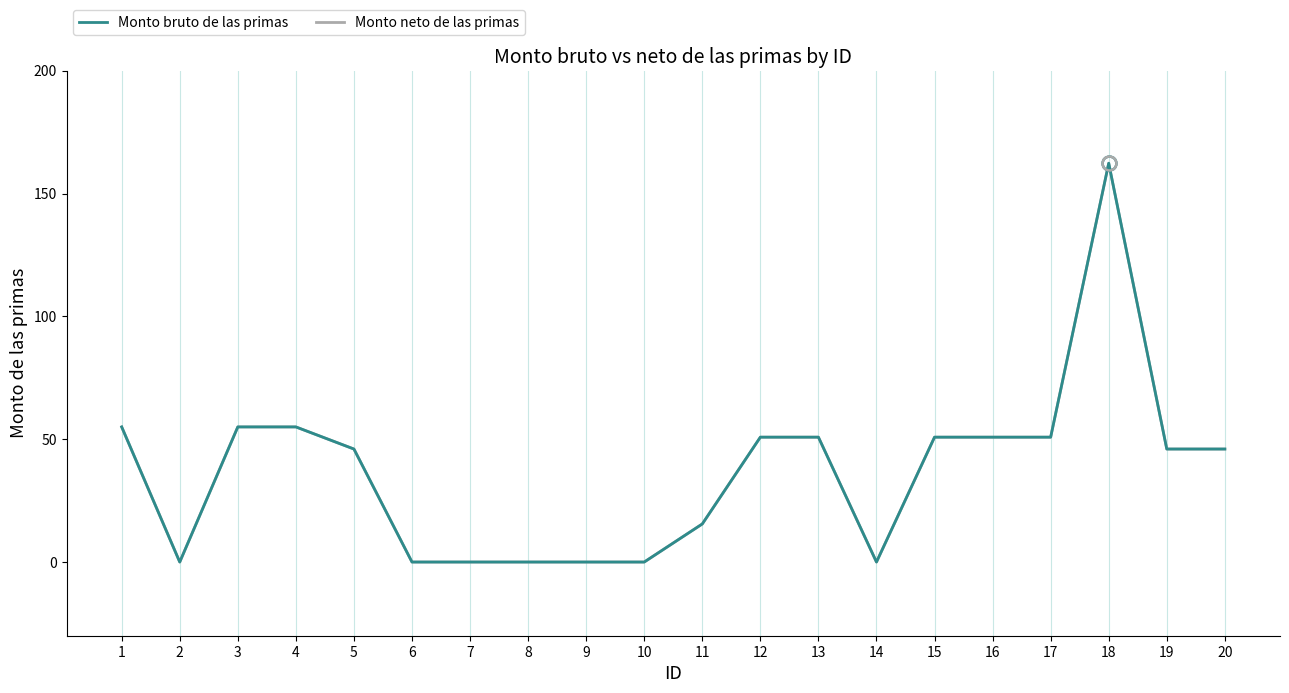

Which series has the largest total across all categories?

Monto bruto de las primas